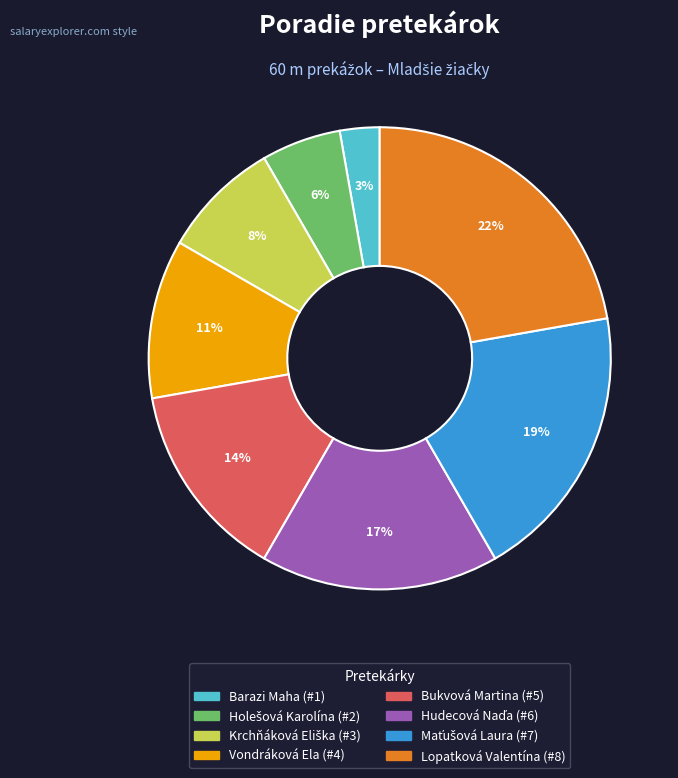

Do Vondráková Ela and Bukvová Martina together represent more than half of the pie?

No